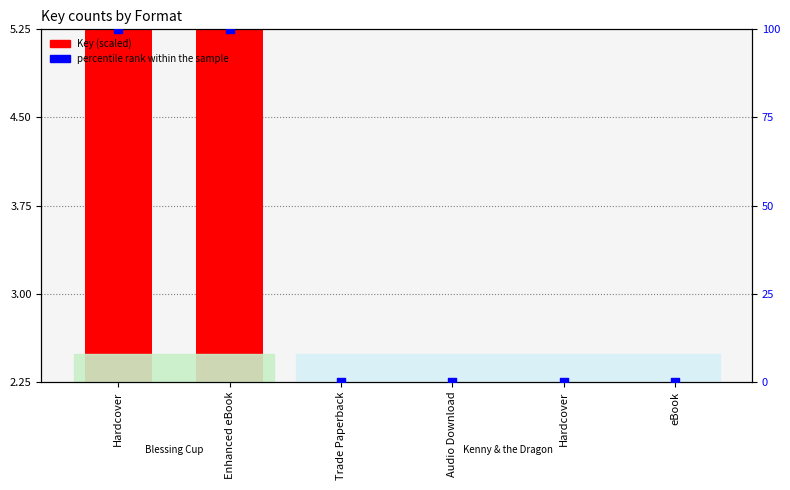

What is the total value across all series at Enhanced eBook?

117.8